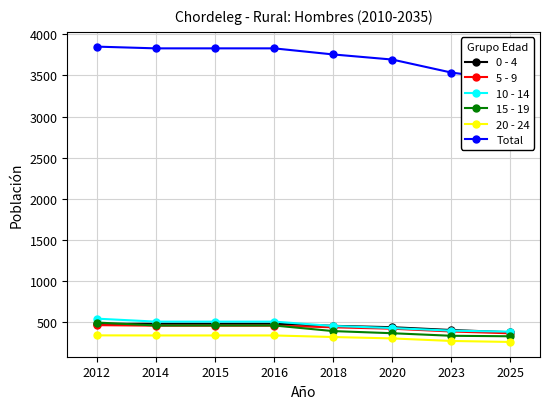

True or false: 15 - 19 and 10 - 14 intersect in this chart.

False